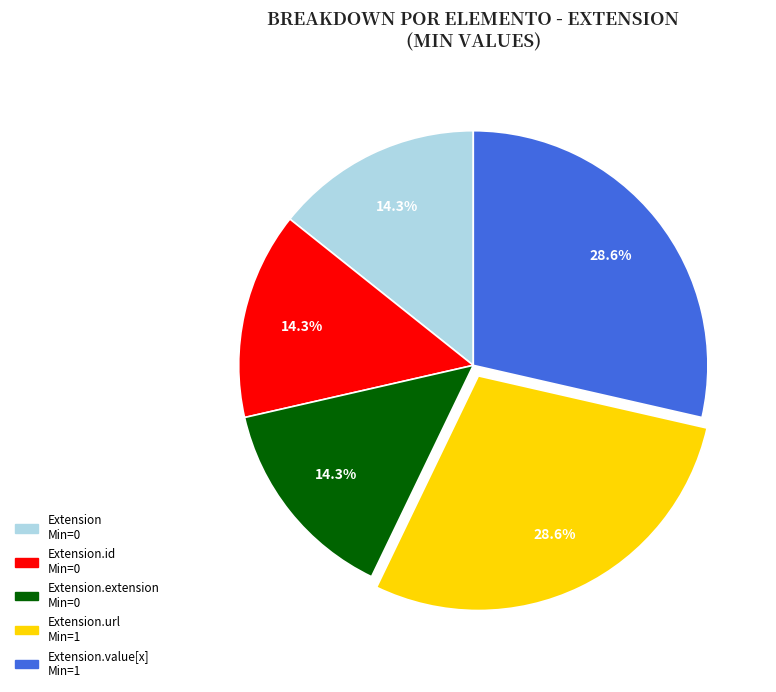

Count the number of slices in the pie.

5